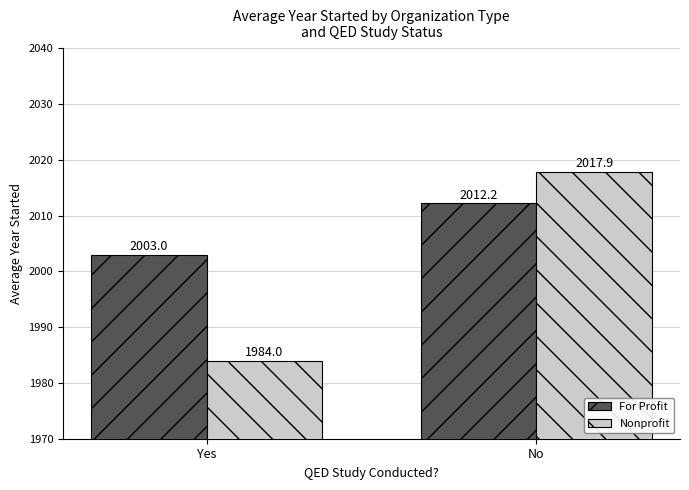

At which label does For Profit reach its minimum?

Yes